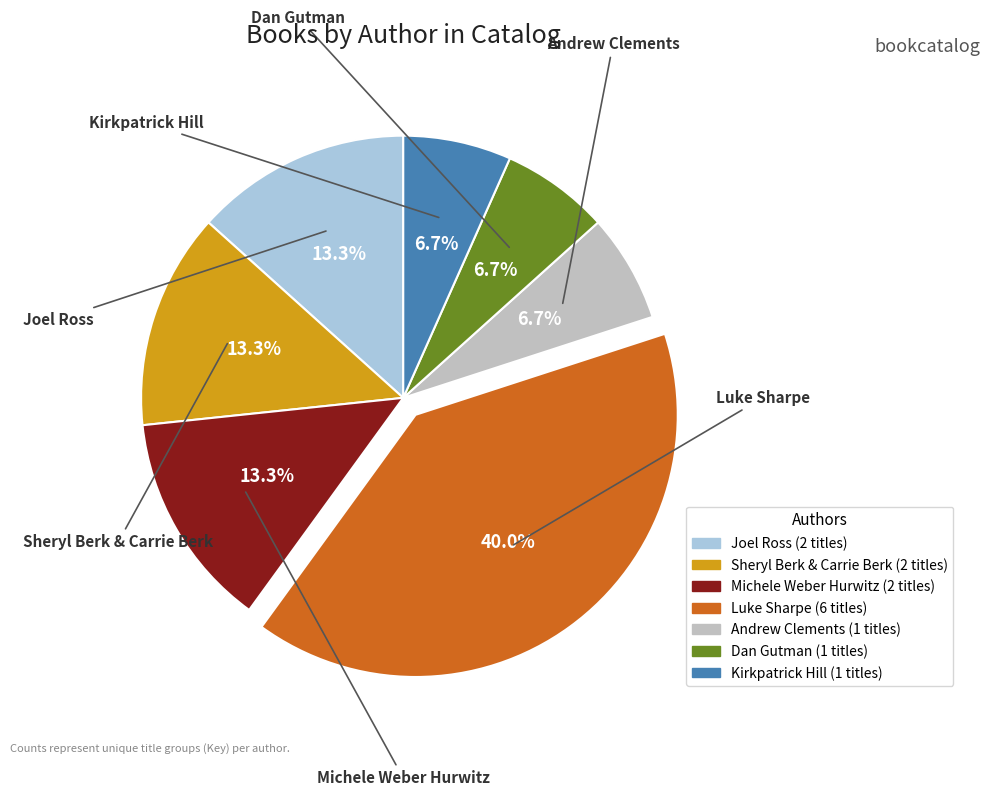

To the nearest percent, what portion does Sheryl Berk & Carrie Berk represent?

13%